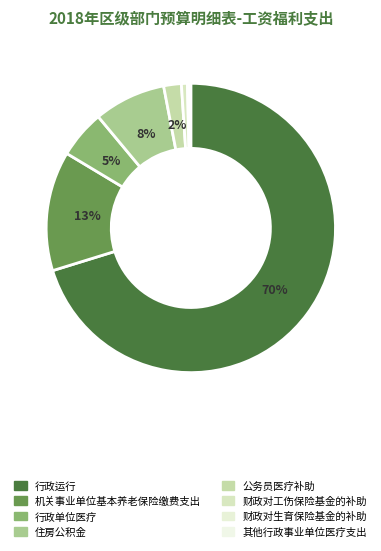

What is the largest slice in the pie chart?

行政运行